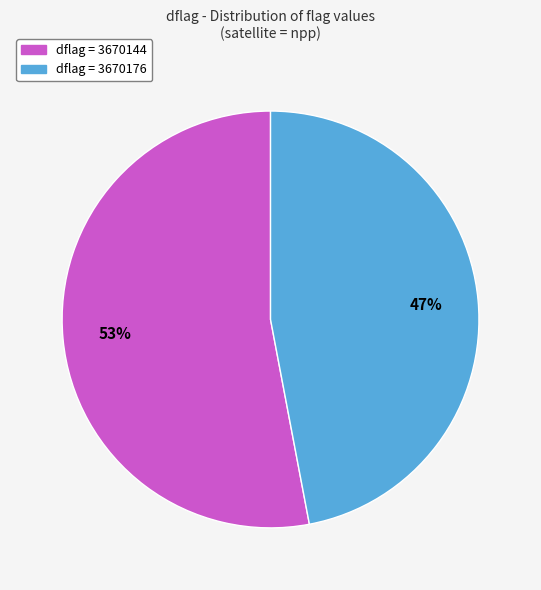

To the nearest percent, what is the average slice percentage?

50%